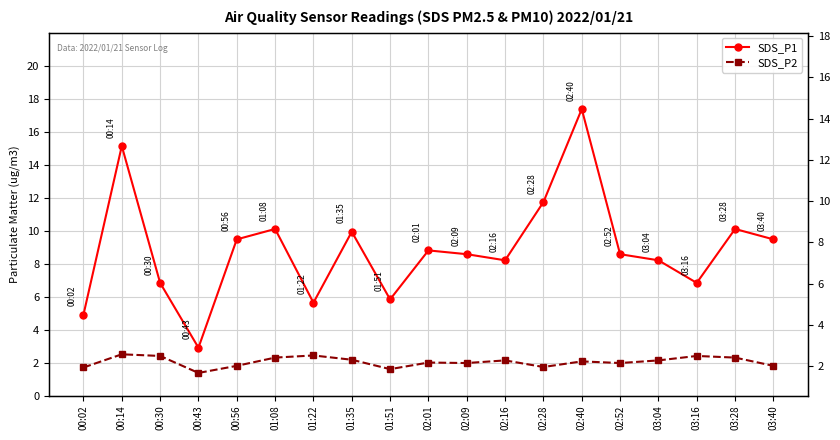

At which category is the sum across all series the highest?

02:40